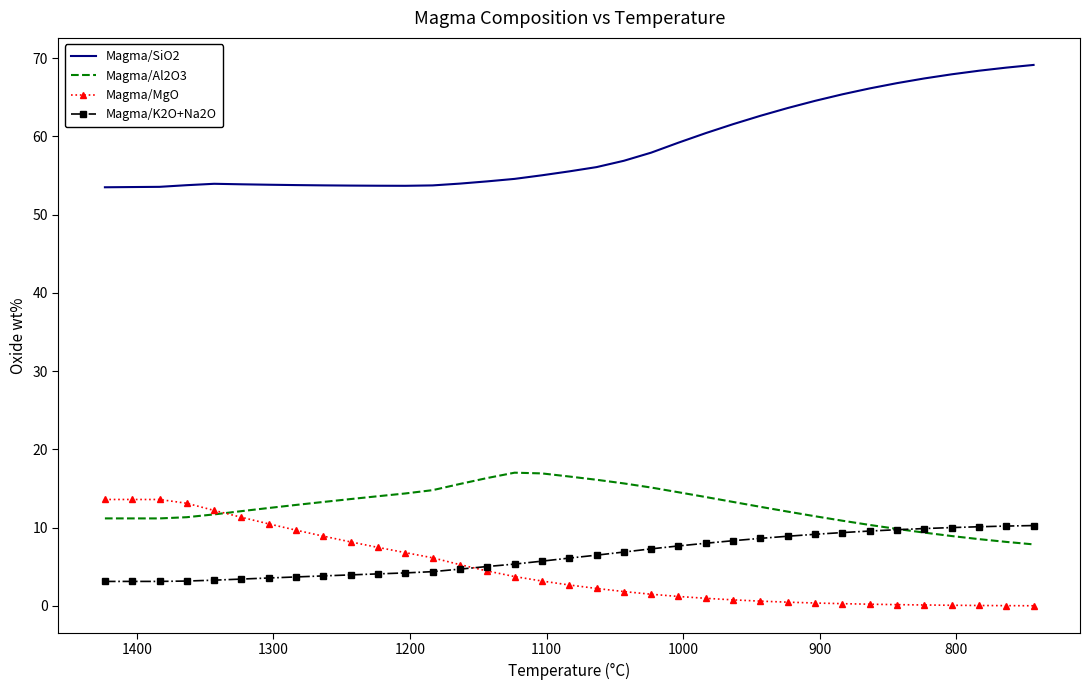

At how many categories does at least one series exceed 45?

35